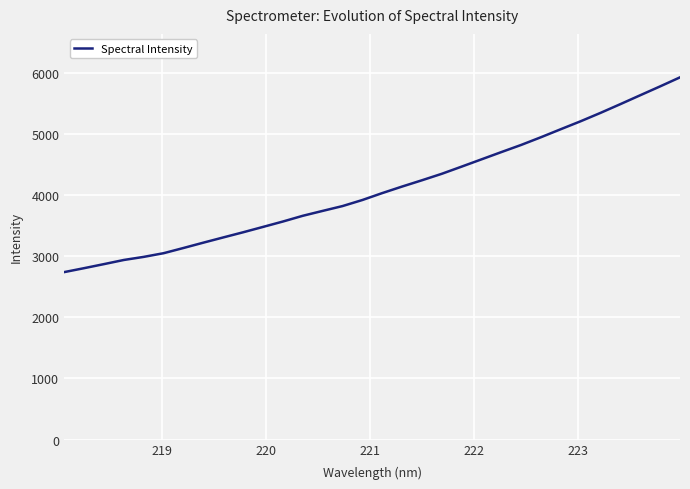

What is the difference between the maximum and minimum values?

3185.8